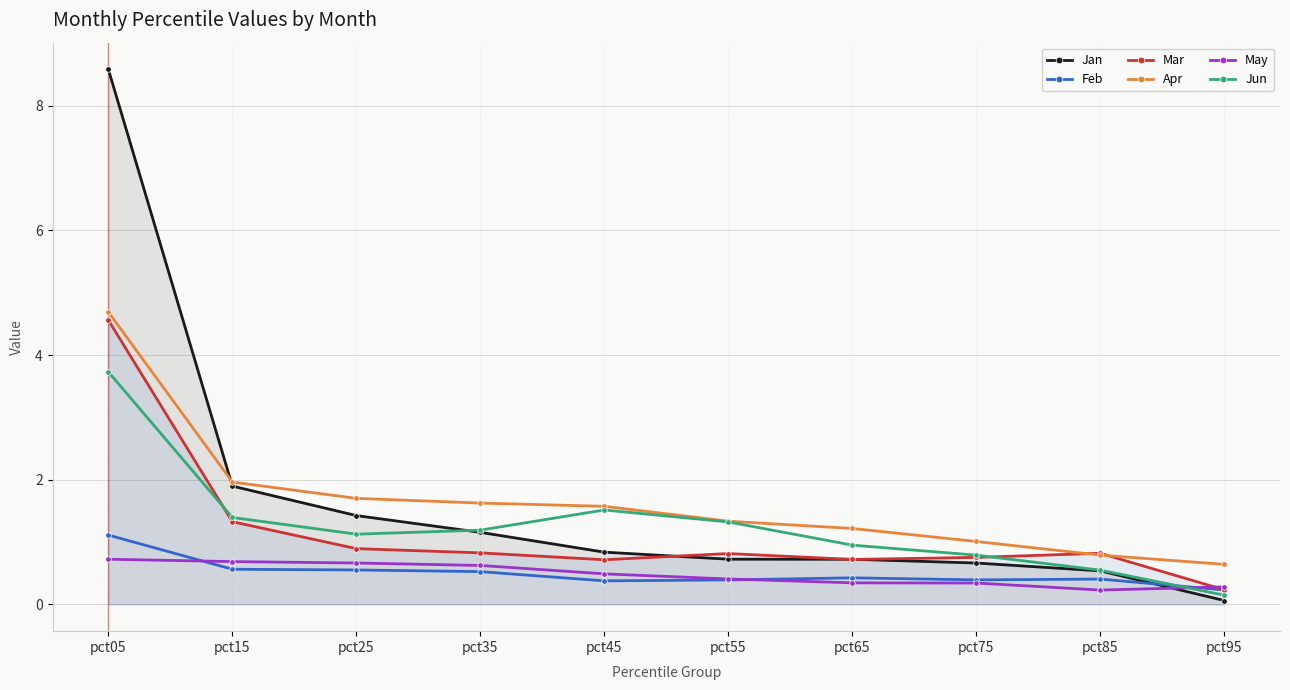

At pct95, list the series in order from smallest to largest.

Jan, Jun, Feb, Mar, May, Apr